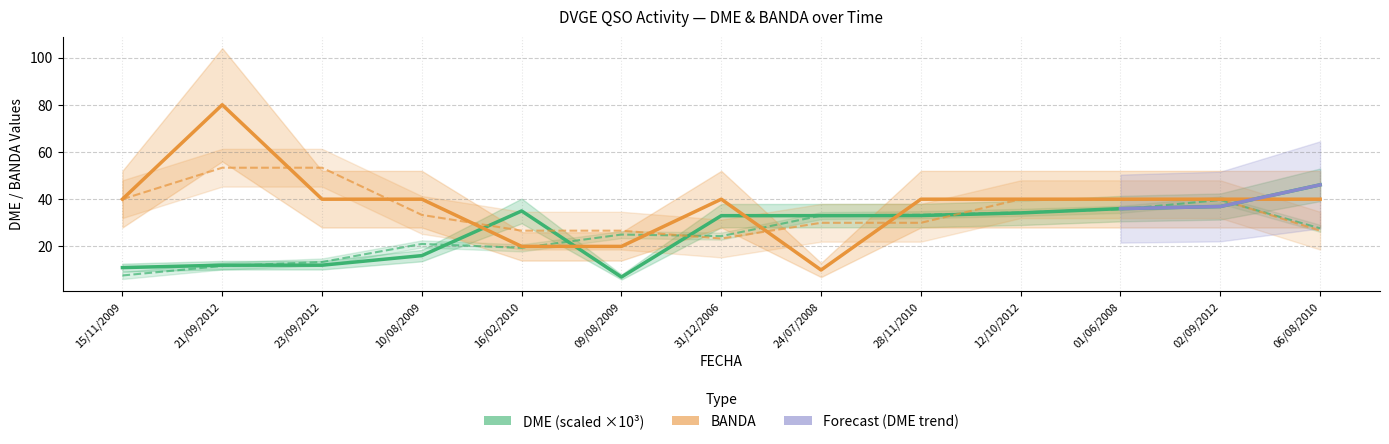

Is the value of BANDA at 15/11/2009 greater than the value of DME at 10/08/2009?

Yes